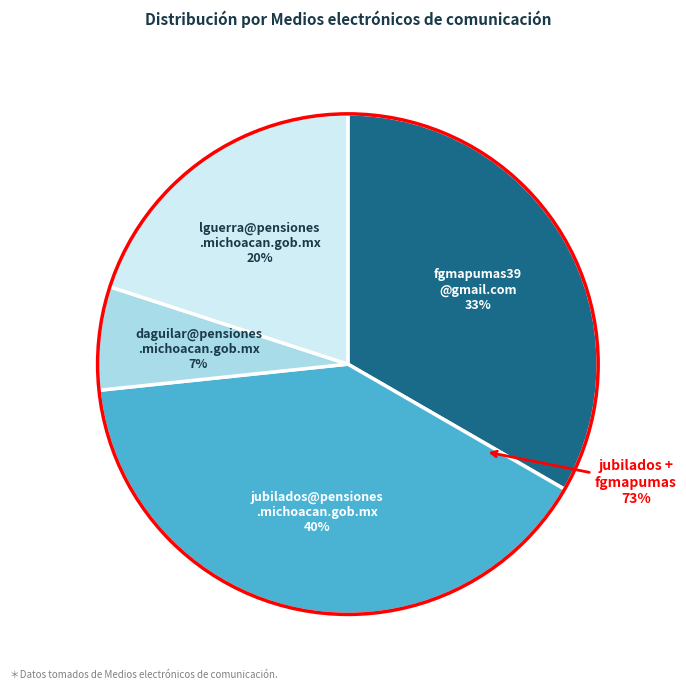

Between fgmapumas39@gmail.com and lguerra@pensiones.michoacan.gob.mx, which is larger?

fgmapumas39@gmail.com